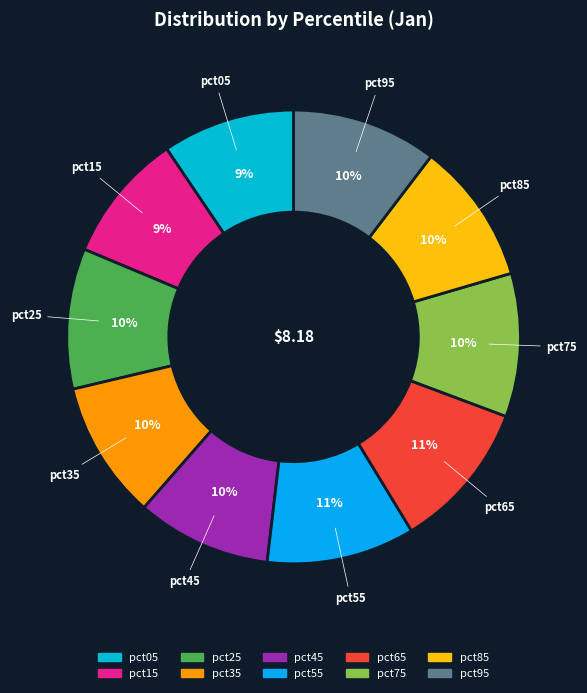

Does pct15 represent more than half of the total?

No